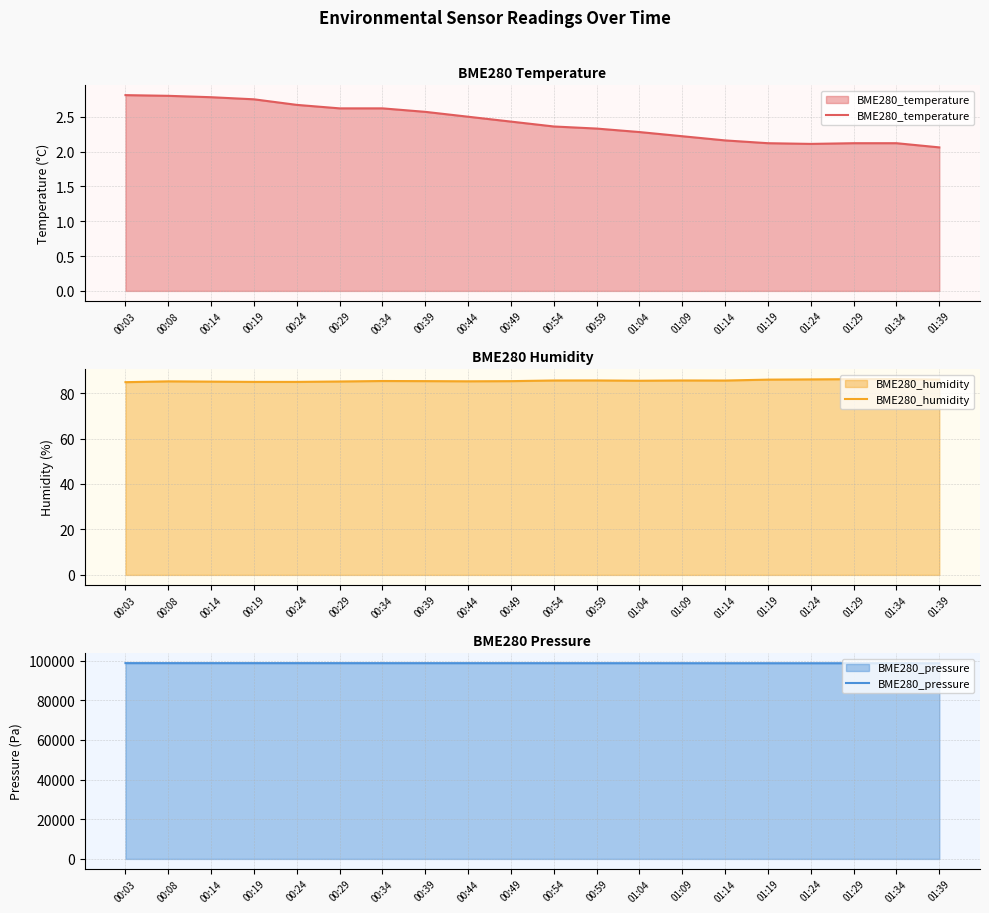

True or false: BME280_temperature has more than 1 interior local peaks.

False